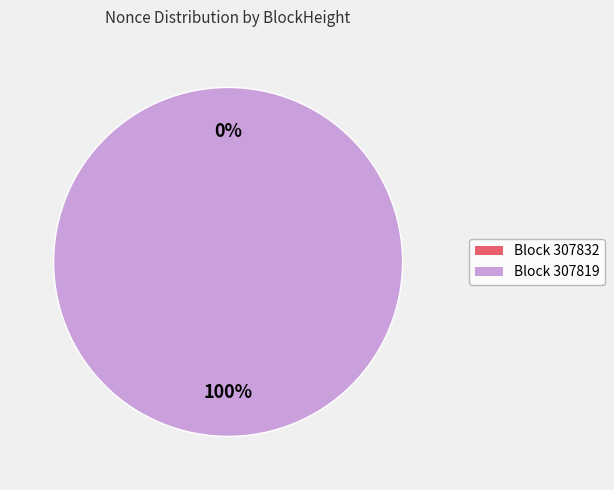

True or false: 307819 accounts for 99% of the total.

False